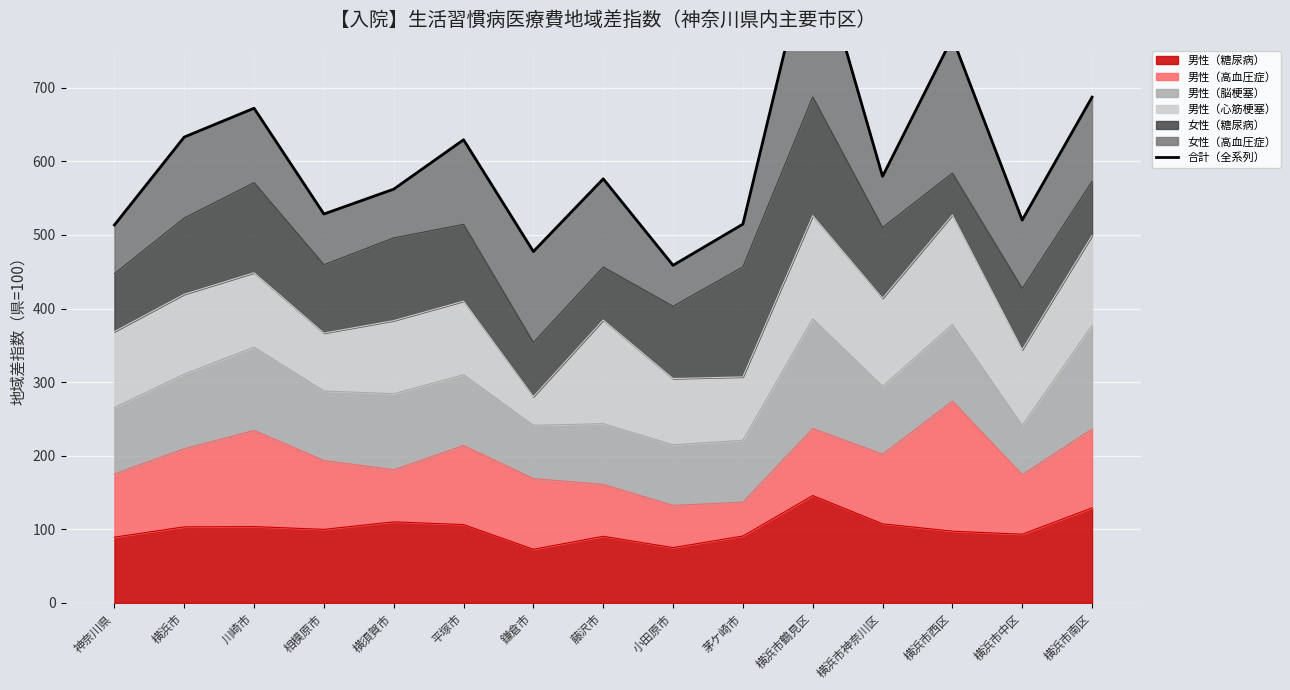

Reading left to right, what are all the values shown in this chart?

神奈川県=513.5	横浜市=633.1	川崎市=672.2	相模原市=528.5	横須賀市=562.3	平塚市=629.4	鎌倉市=477.5	藤沢市=576.3	小田原市=458.8	茅ケ崎市=514.7	横浜市鶴見区=908.2	横浜市神奈川区=579.6	横浜市西区=768.1	横浜市中区=520.2	横浜市南区=687.3